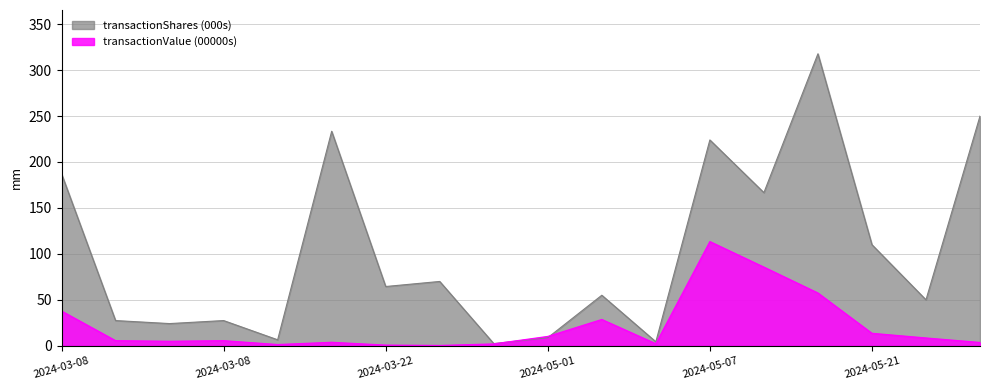

After their last crossing, which series has the higher values: transactionShares (000s) or transactionValue (000s)?

transactionShares (000s)